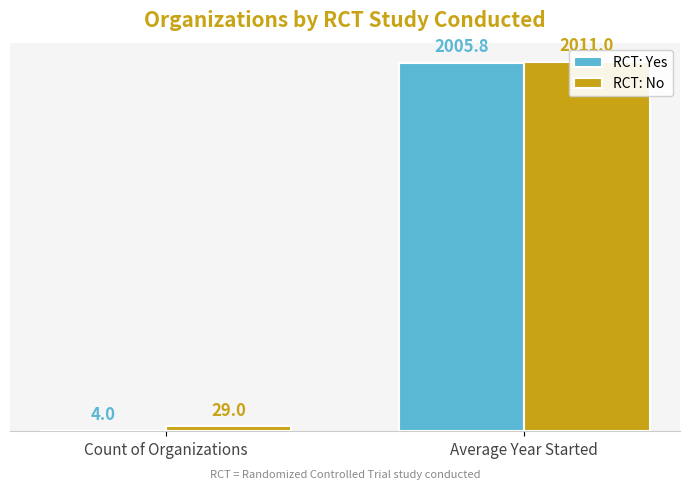

What is the difference between the maximum and minimum values in the RCT: No series?

1982.0